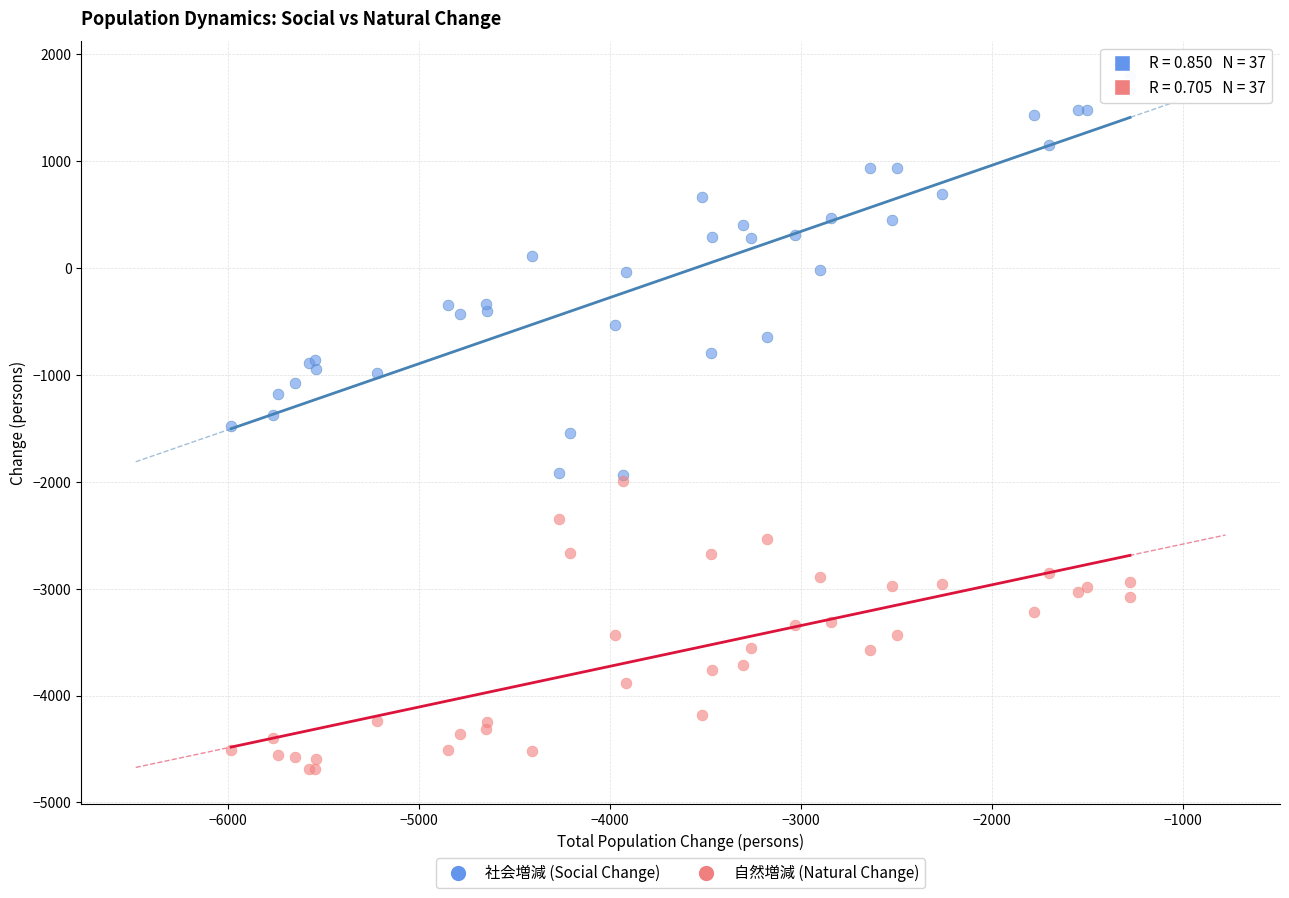

Which series has the largest Y range (max minus min)?

社会増減 (Social Change)